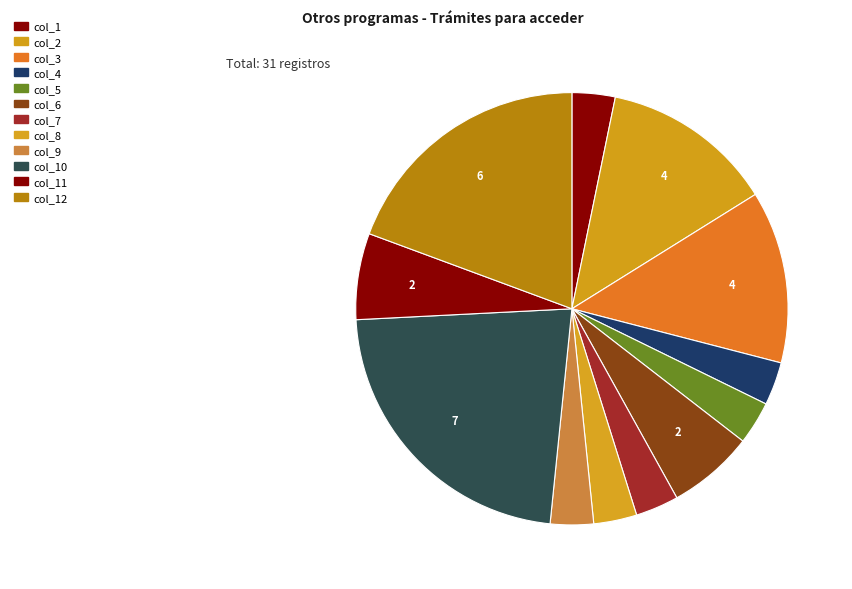

How many segments does this pie chart have?

12